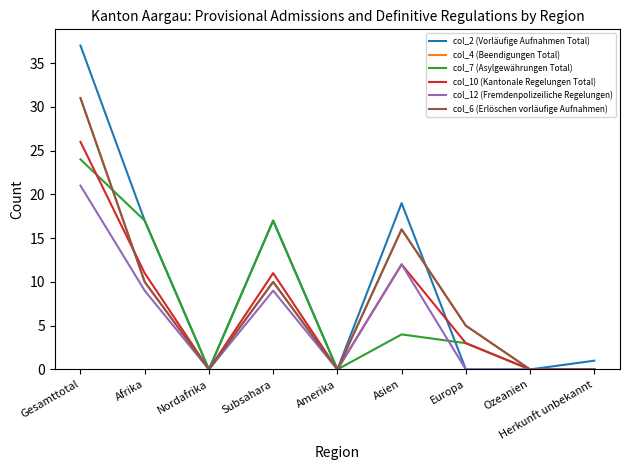

Is this an area chart (filled region under the line)?

No